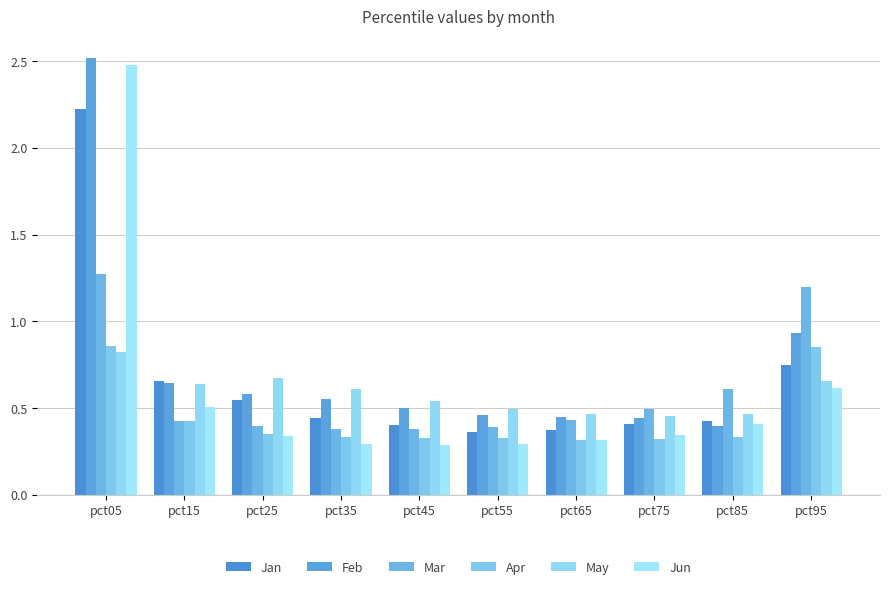

What is the value of the May bar at the 9th from the left?

0.5